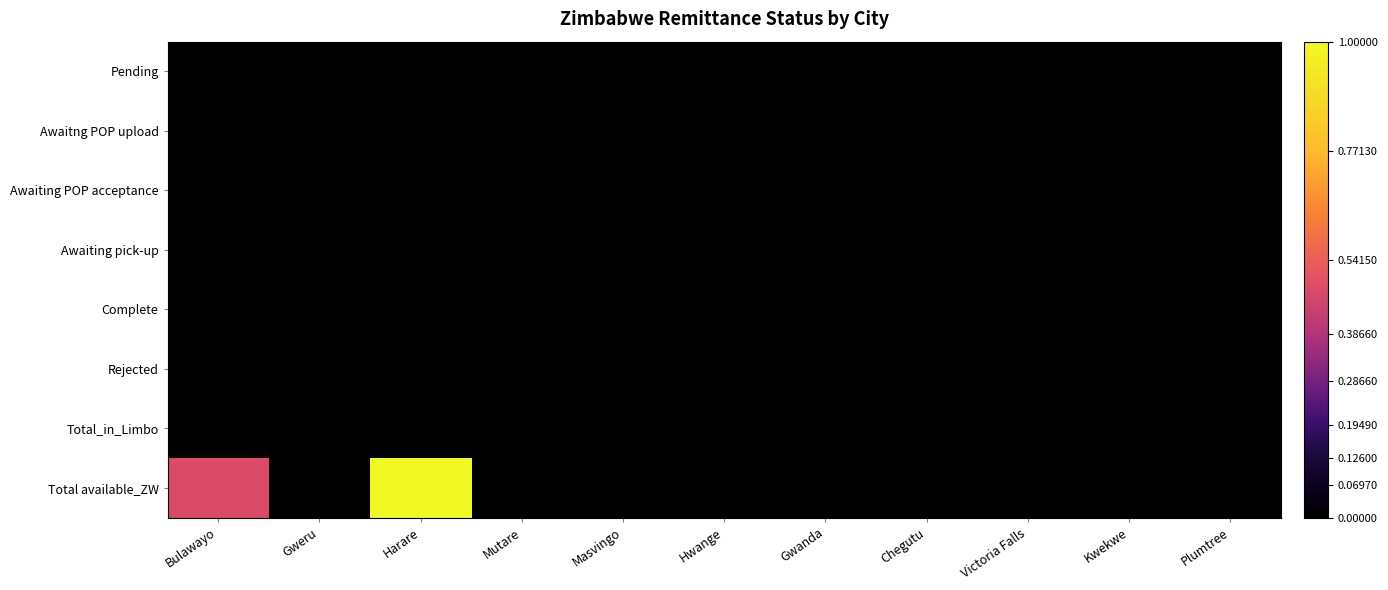

Between Masvingo and Plumtree, which series saw the biggest shift?

Total available_ZW